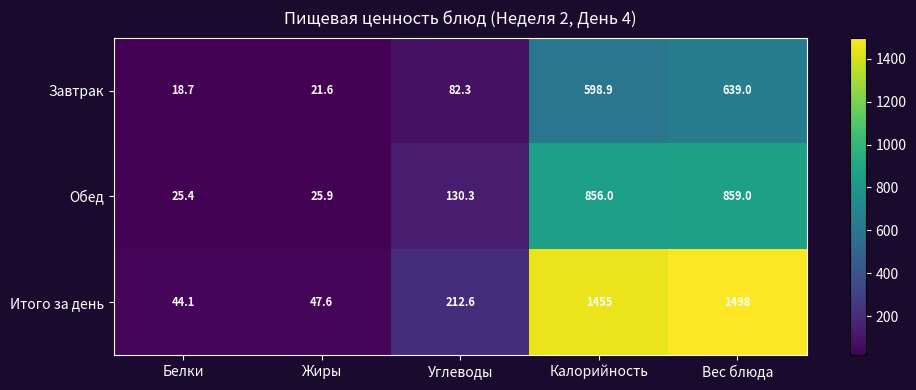

Reading right to left, transcribe all the data shown in this chart.

Завтрак: 639.0	598.9	82.3	21.6	18.7
Обед: 859.0	856.0	130.3	25.9	25.4
Итого за день: 1498.0	1455.0	212.6	47.6	44.1